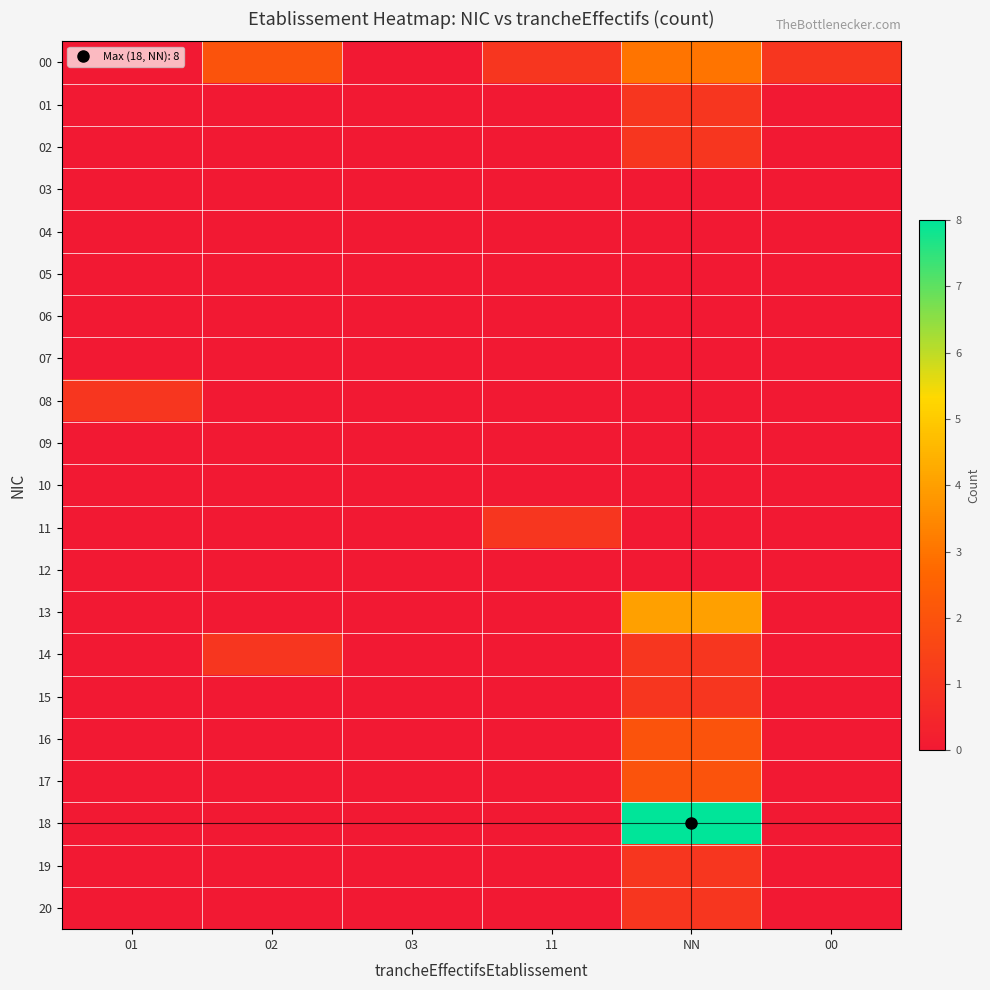

Reading left to right, list all the values displayed in this chart.

00: 01=0	02=2	03=0	11=1	NN=3	00=1
01: 01=0	02=0	03=0	11=0	NN=1	00=0
02: 01=0	02=0	03=0	11=0	NN=1	00=0
03: 01=0	02=0	03=0	11=0	NN=0	00=0
04: 01=0	02=0	03=0	11=0	NN=0	00=0
05: 01=0	02=0	03=0	11=0	NN=0	00=0
06: 01=0	02=0	03=0	11=0	NN=0	00=0
07: 01=0	02=0	03=0	11=0	NN=0	00=0
08: 01=1	02=0	03=0	11=0	NN=0	00=0
09: 01=0	02=0	03=0	11=0	NN=0	00=0
10: 01=0	02=0	03=0	11=0	NN=0	00=0
11: 01=0	02=0	03=0	11=1	NN=0	00=0
12: 01=0	02=0	03=0	11=0	NN=0	00=0
13: 01=0	02=0	03=0	11=0	NN=4	00=0
14: 01=0	02=1	03=0	11=0	NN=1	00=0
15: 01=0	02=0	03=0	11=0	NN=1	00=0
16: 01=0	02=0	03=0	11=0	NN=2	00=0
17: 01=0	02=0	03=0	11=0	NN=2	00=0
18: 01=0	02=0	03=0	11=0	NN=8	00=0
19: 01=0	02=0	03=0	11=0	NN=1	00=0
20: 01=0	02=0	03=0	11=0	NN=1	00=0